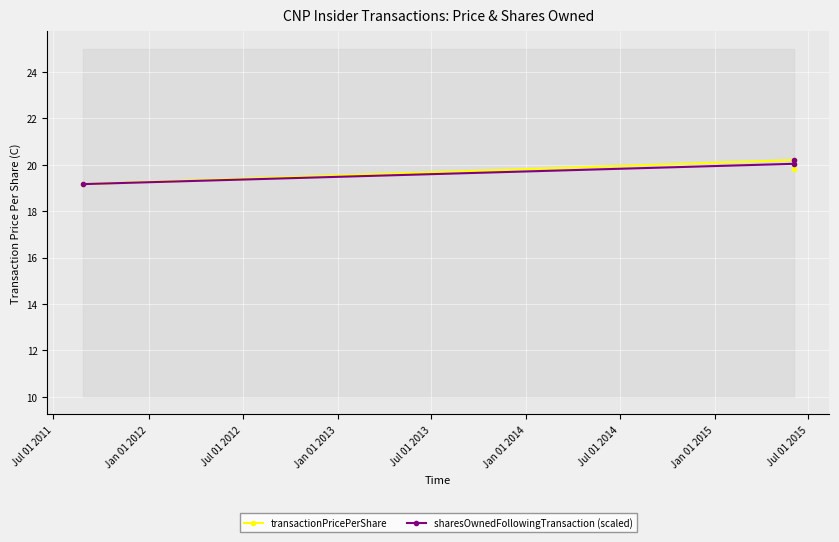

What is the value of the sharesOwnedFollowingTransaction (scaled) point at the 2nd from the left?

20.0